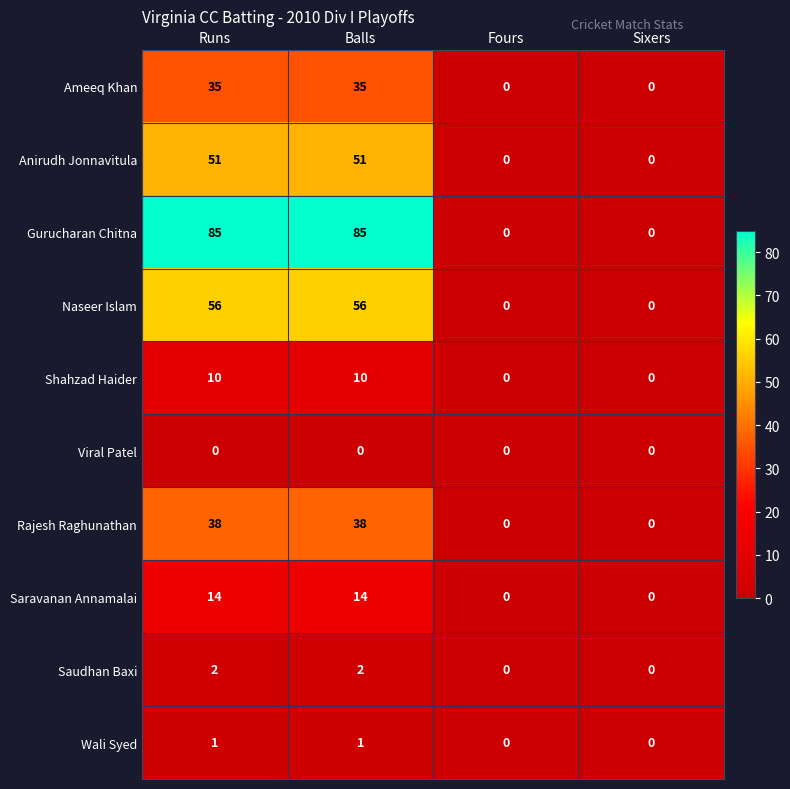

How many distinct data groups are displayed?

10